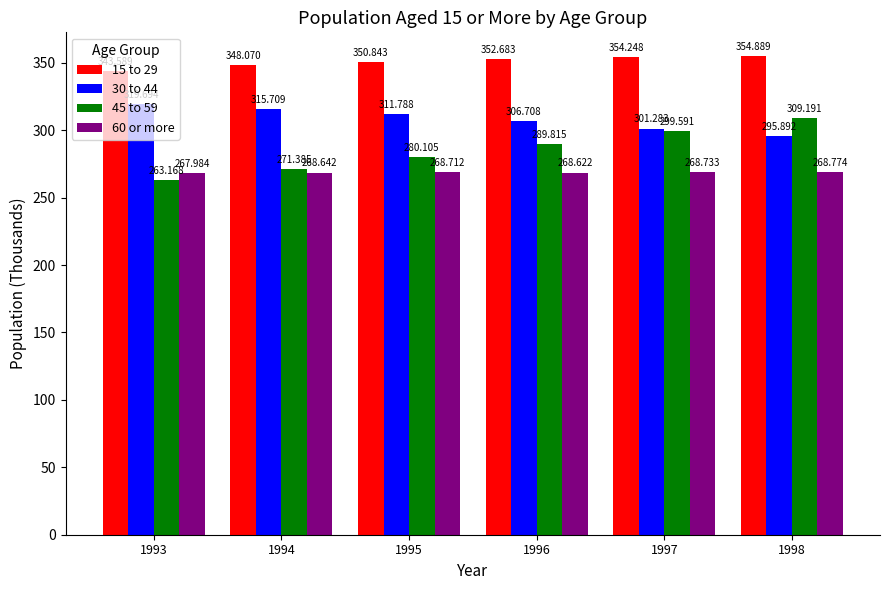

What is the maximum value for 30 to 44?

319.7